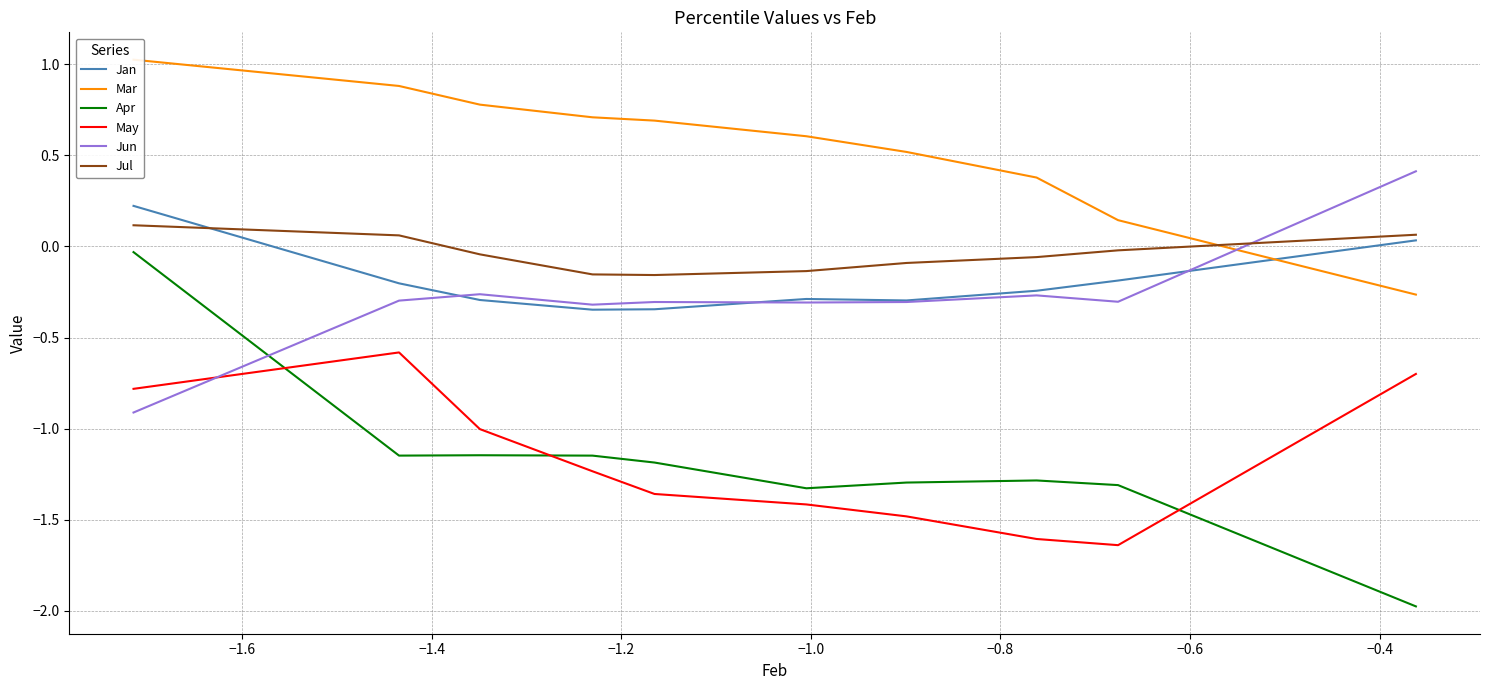

What are all the series names shown in the legend?

Jan, Mar, Apr, May, Jun, Jul